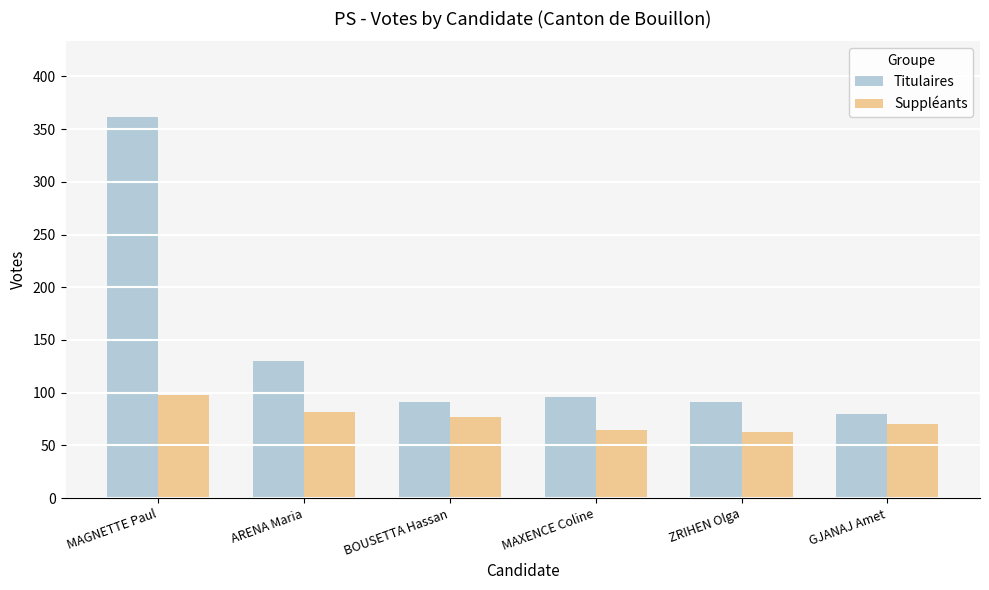

What is the minimum value for Titulaires?

80